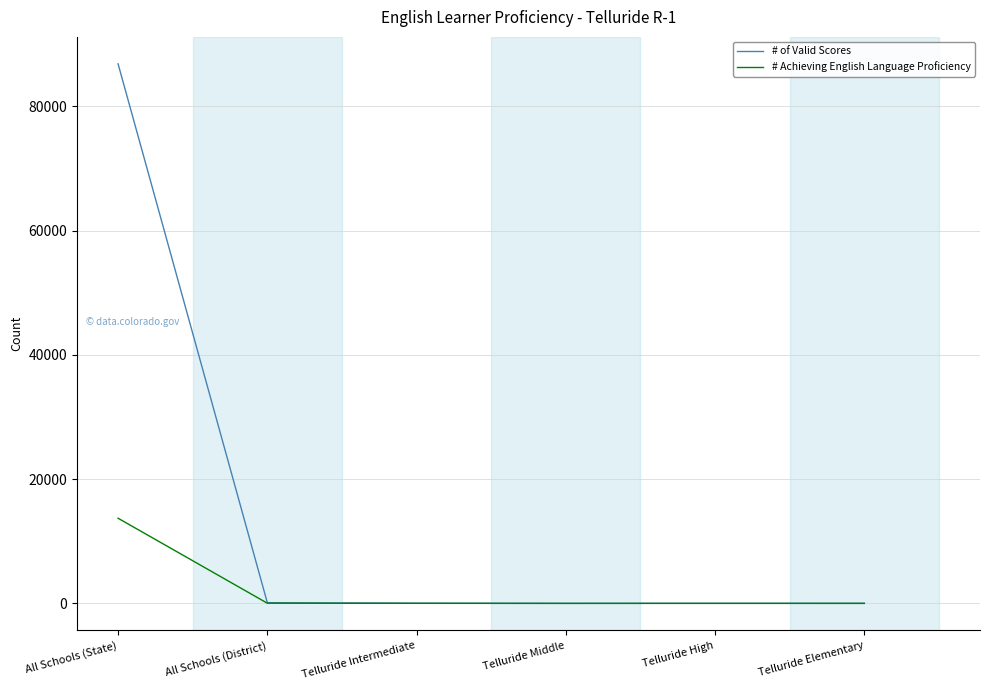

Which series changed the most between All Schools (State) and All Schools (District)?

# of Valid Scores